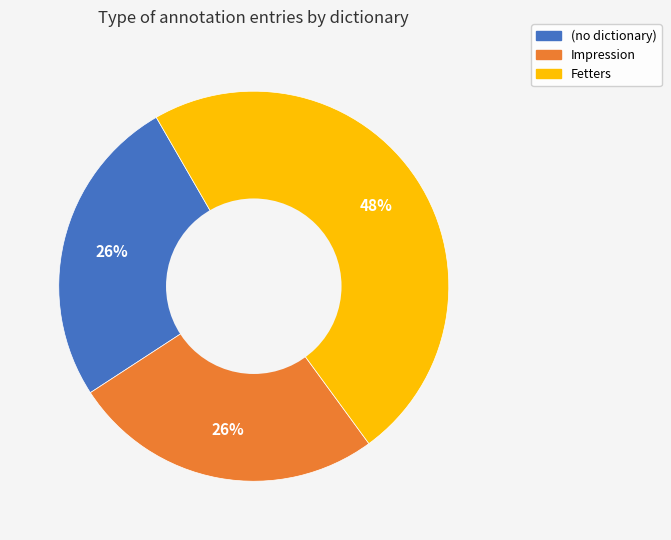

Which category has the biggest portion of the pie?

Fetters